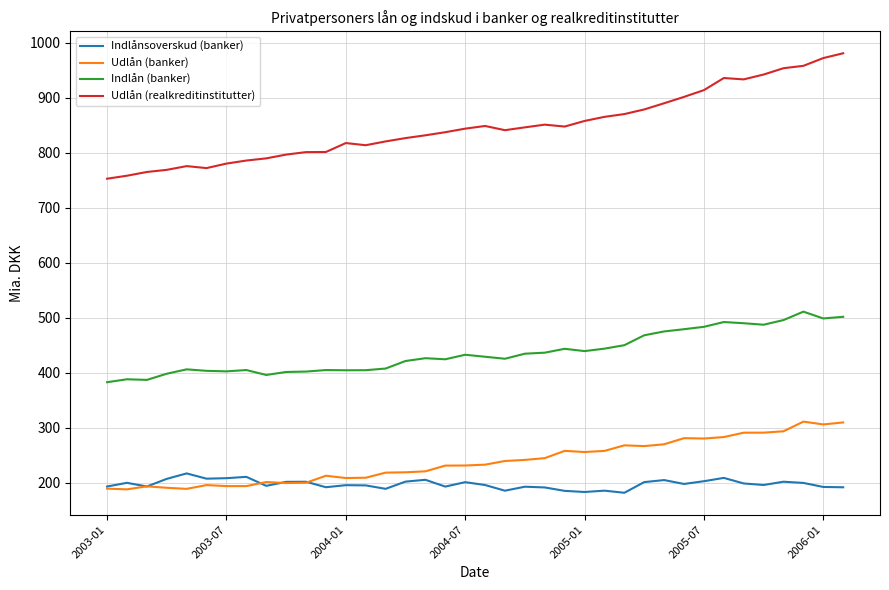

Which series has the largest range (max minus min)?

Udlån (realkreditinstitutter)